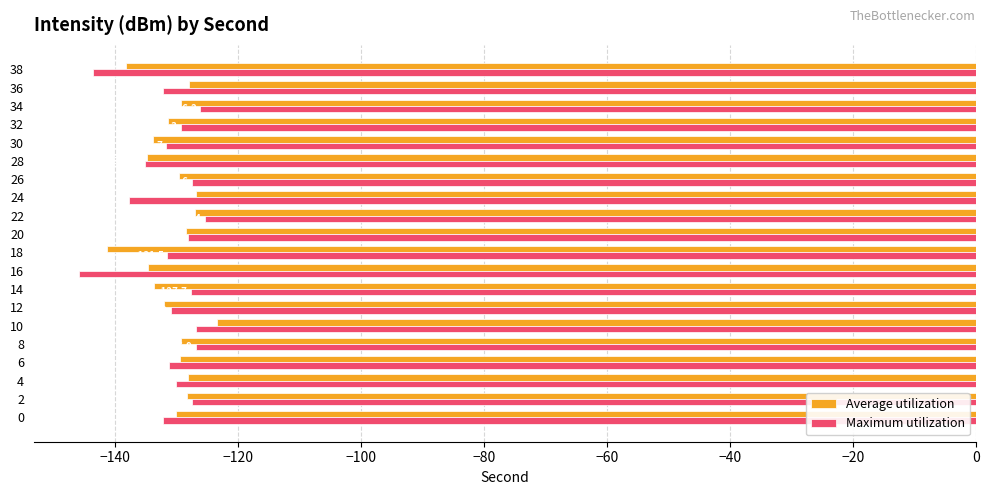

What is the difference between the second highest and minimum values in the Average utilization series?

14.5